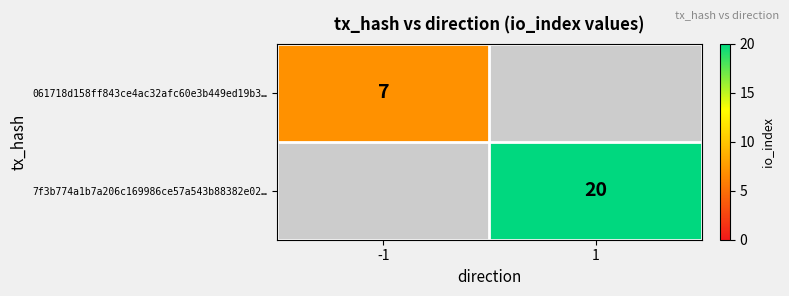

The 7f3b774a1b7a206c169986ce57a543b88382e02… series shows 20 at 1. True or false?

True